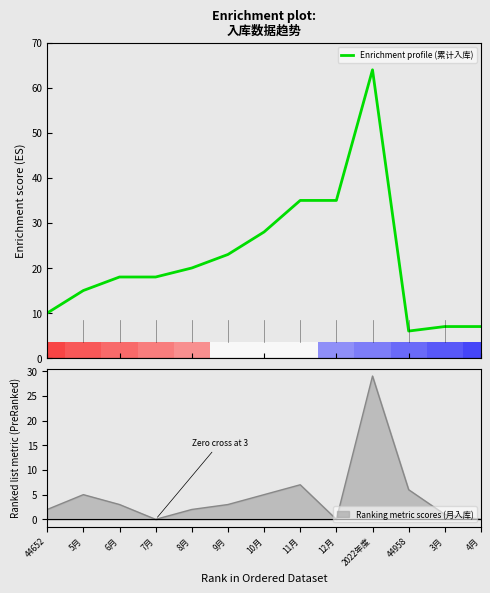

How many values exceed 18?

6